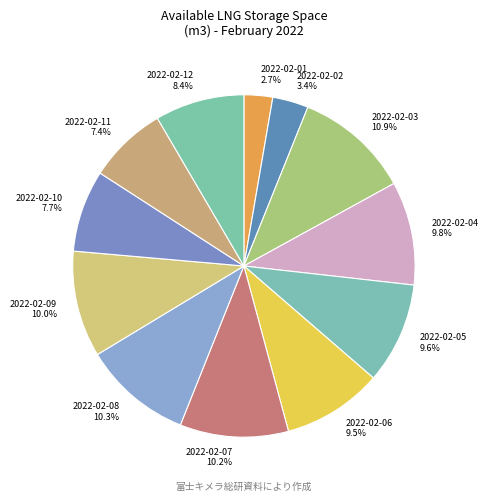

True or false: 2022-02-04 accounts for 10% of the total.

True